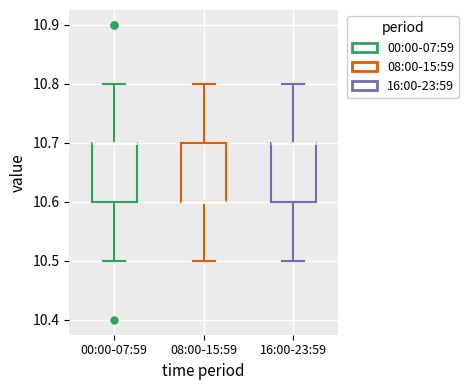

Reading left to right, transcribe this box plot: for each box, give where its median line is, the range the box spans, and where its two whiskers end, as read against the y-axis. The values are not printed on the chart, so give them approximately, as read against the axis.

00:00-07:59: median 10.7 (drawn on the box's upper edge), box 10.6 to 10.7, whiskers 10.5 to 10.8
08:00-15:59: median 10.6 (drawn on the box's lower edge), box 10.6 to 10.7, whiskers 10.5 to 10.8
16:00-23:59: median 10.7 (drawn on the box's upper edge), box 10.6 to 10.7, whiskers 10.5 to 10.8